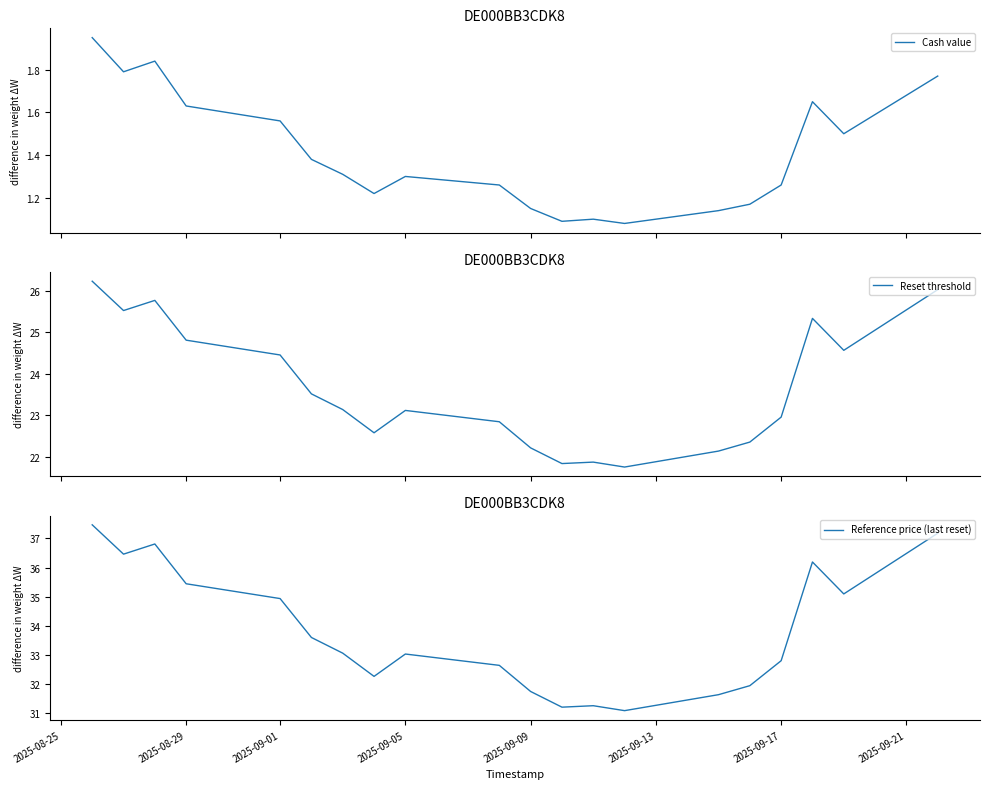

At how many categories does at least one series exceed 34?

8